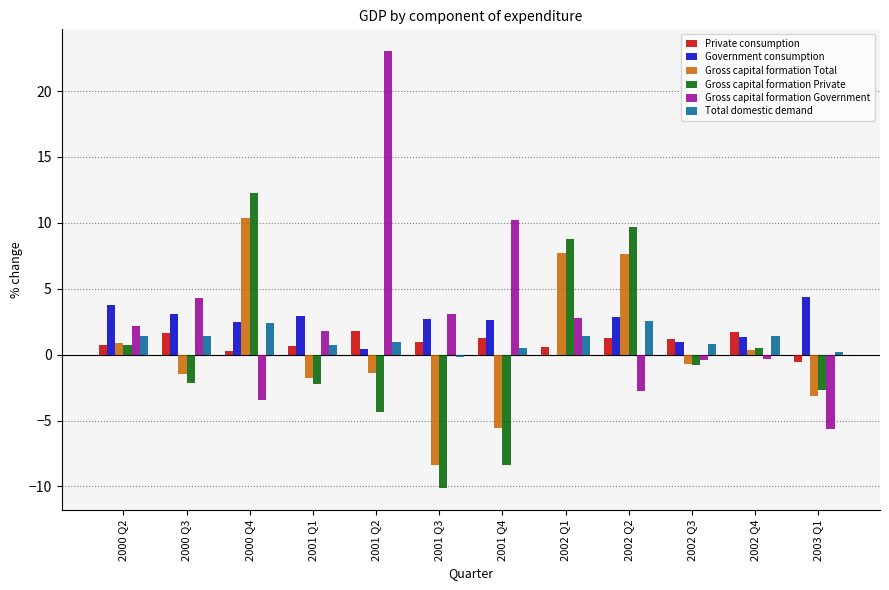

Between 2000 Q2 and 2000 Q4, which series saw the biggest shift?

Gross capital formation Private